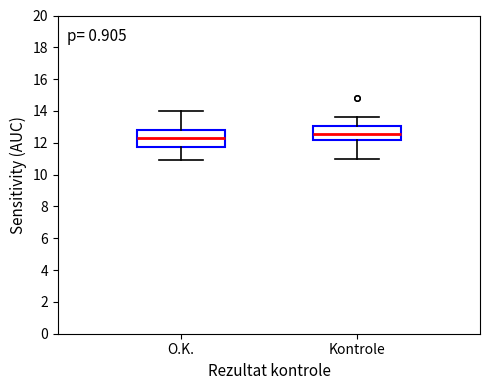

Reading left to right, read every box against the y-axis: the position of its median line, the range the box covers, and the ends of its whiskers. The values are not printed on the chart, so give them approximately, as read against the axis.

O.K.: median 12.4, box 11.8 to 12.8, whiskers 11.0 to 14.0
Kontrole: median 12.6, box 12.2 to 13.0, whiskers 11.0 to 13.6